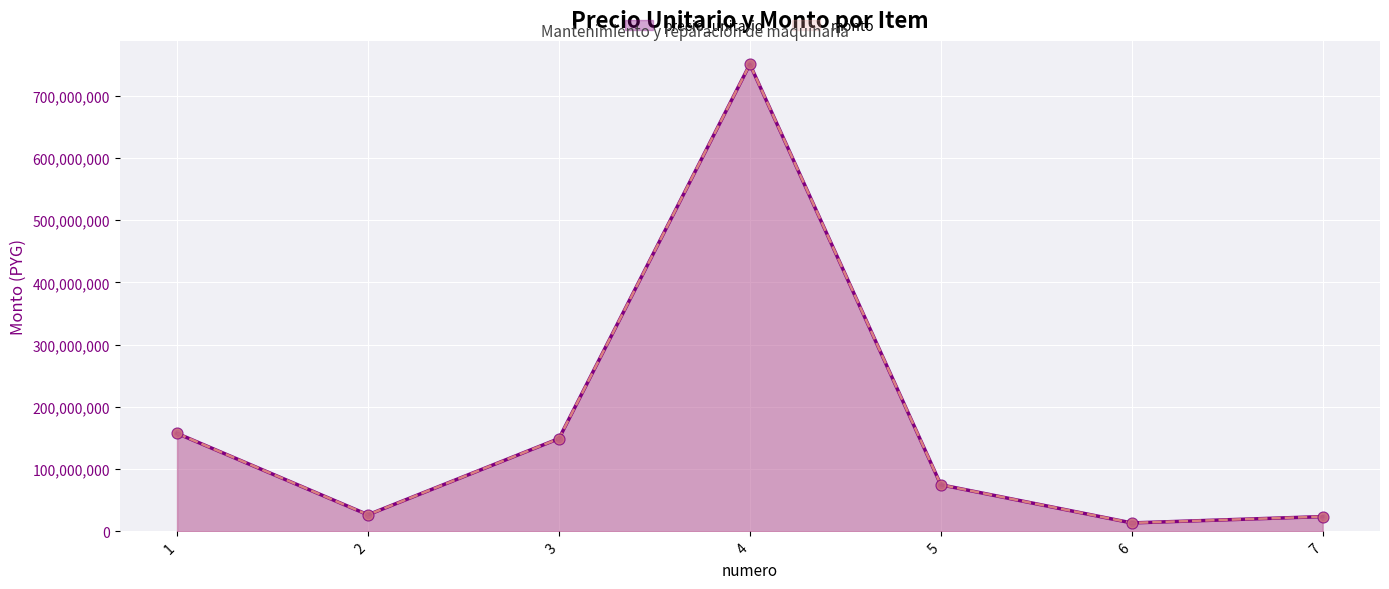

Is the value of monto at 7 greater than the value of precio_unitario at 7?

No